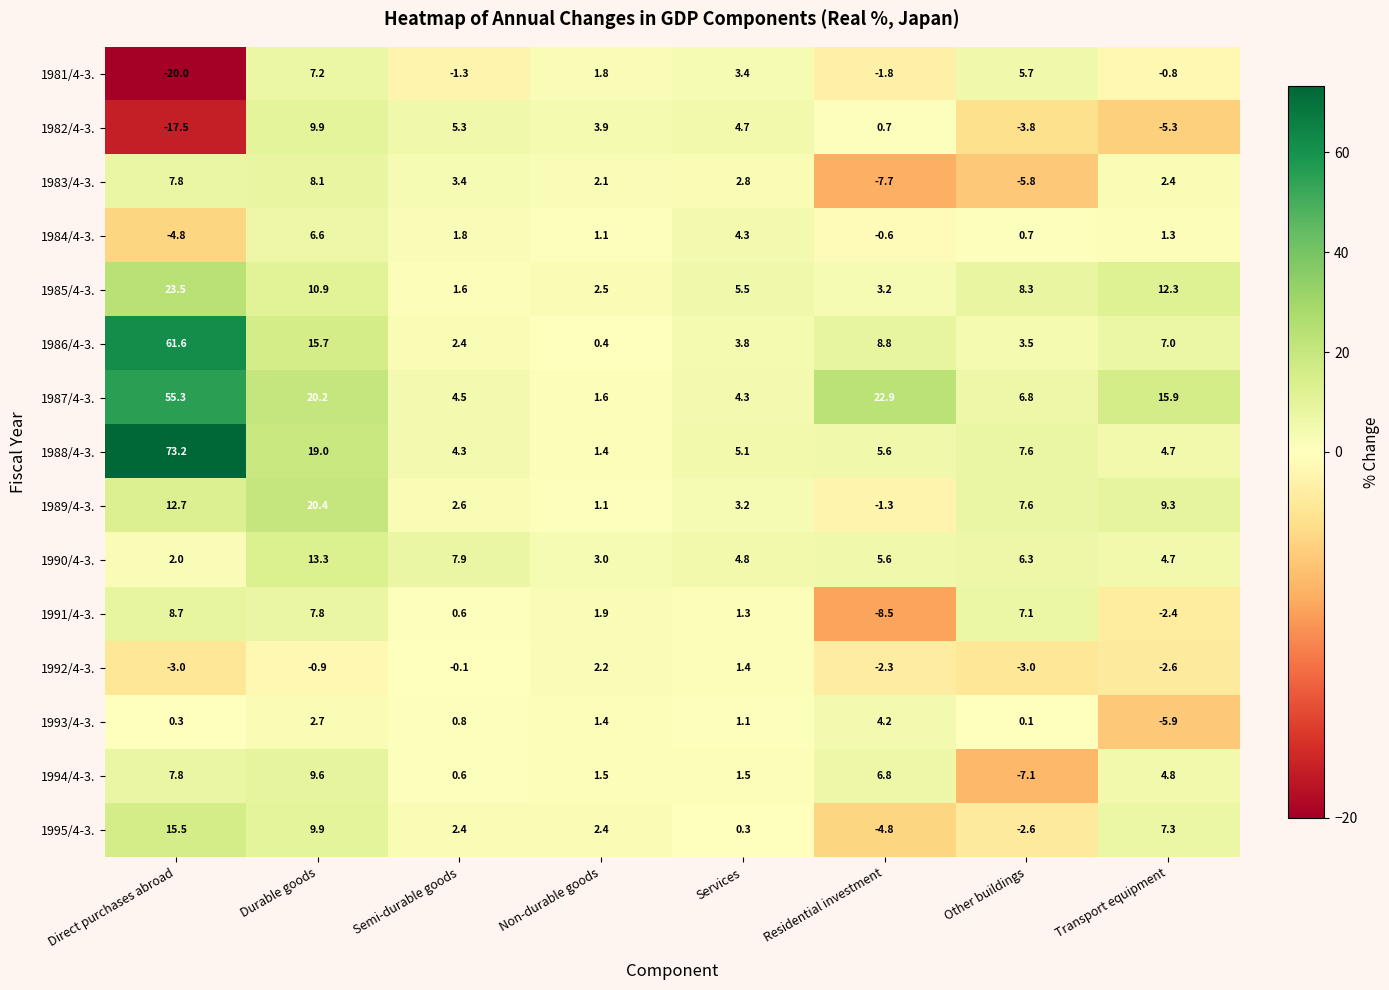

Rank the series by their maximum value, from lowest to highest.

1992/4-3., 1993/4-3., 1984/4-3., 1981/4-3., 1983/4-3., 1991/4-3., 1994/4-3., 1982/4-3., 1990/4-3., 1995/4-3., 1989/4-3., 1985/4-3., 1987/4-3., 1986/4-3., 1988/4-3.